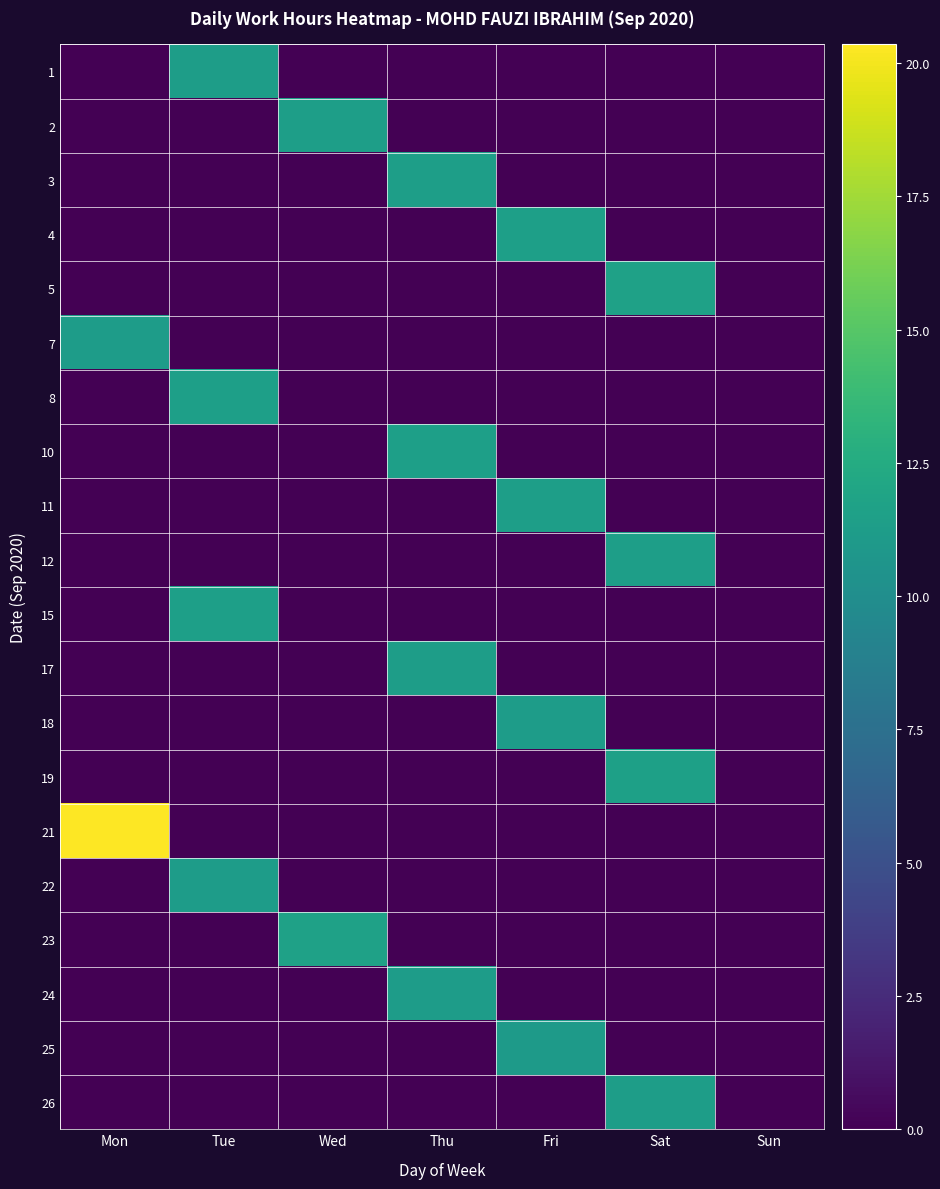

List the series in order of their peak value, highest first.

21, 5, 23, 19, 10, 4, 15, 8, 3, 11, 12, 2, 17, 26, 1, 7, 18, 22, 24, 25